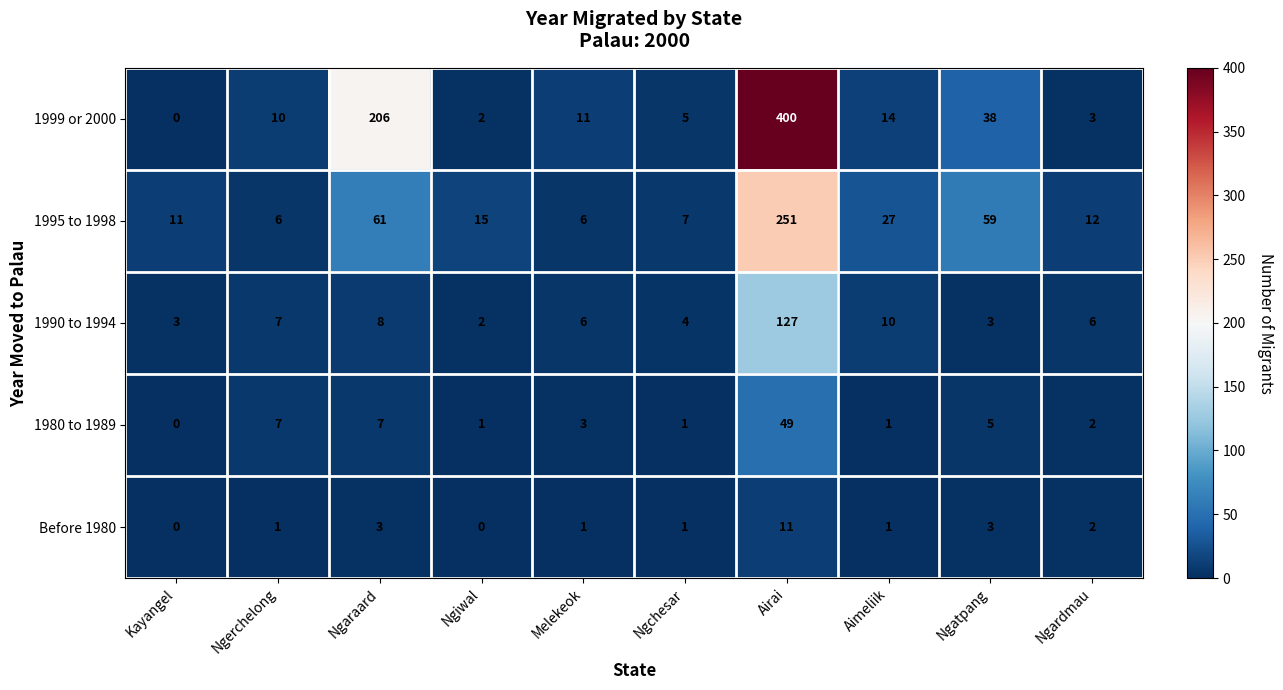

Between Airai and Aimeliik, which series saw the biggest shift?

1999 or 2000